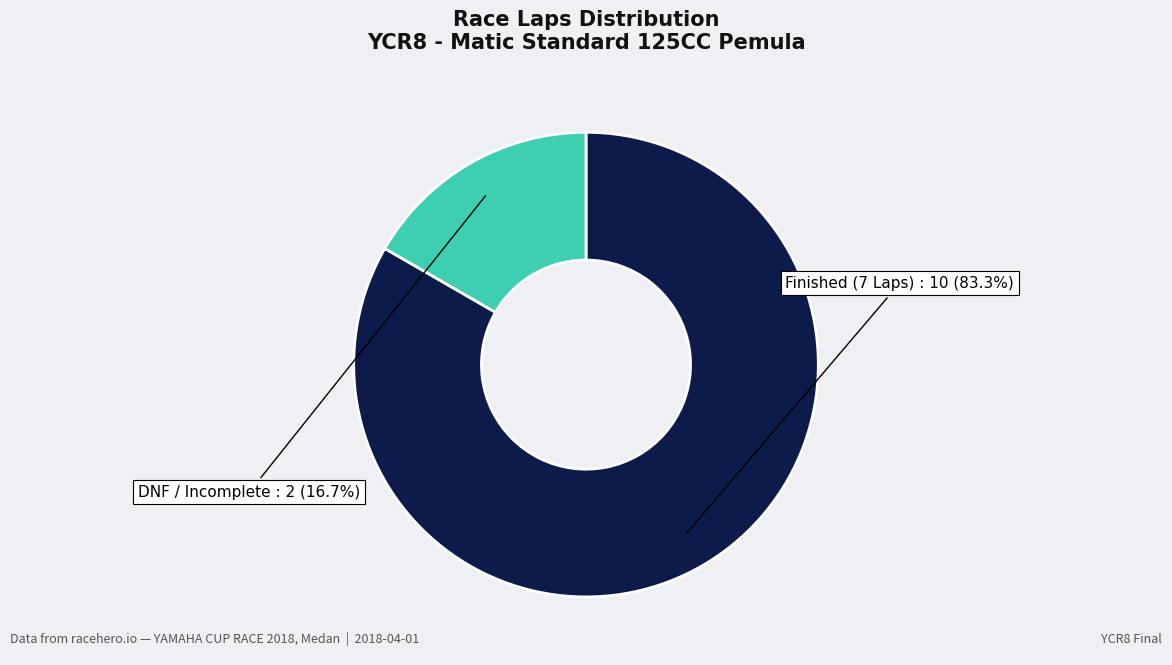

Does any single category account for the majority?

Yes